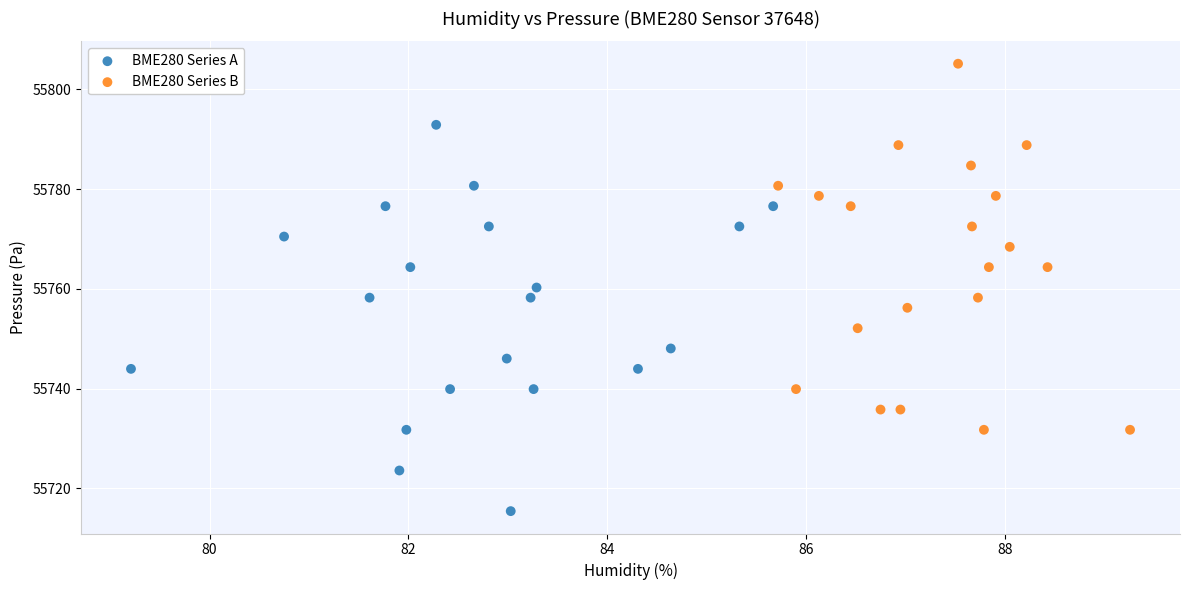

Which series has the largest Y range (max minus min)?

BME280 Series A